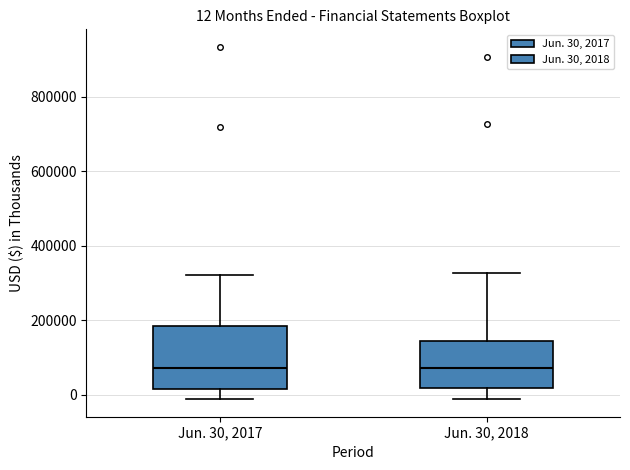

Comparing the boxes themselves (not the whiskers), which one is the tallest?

Jun. 30, 2017